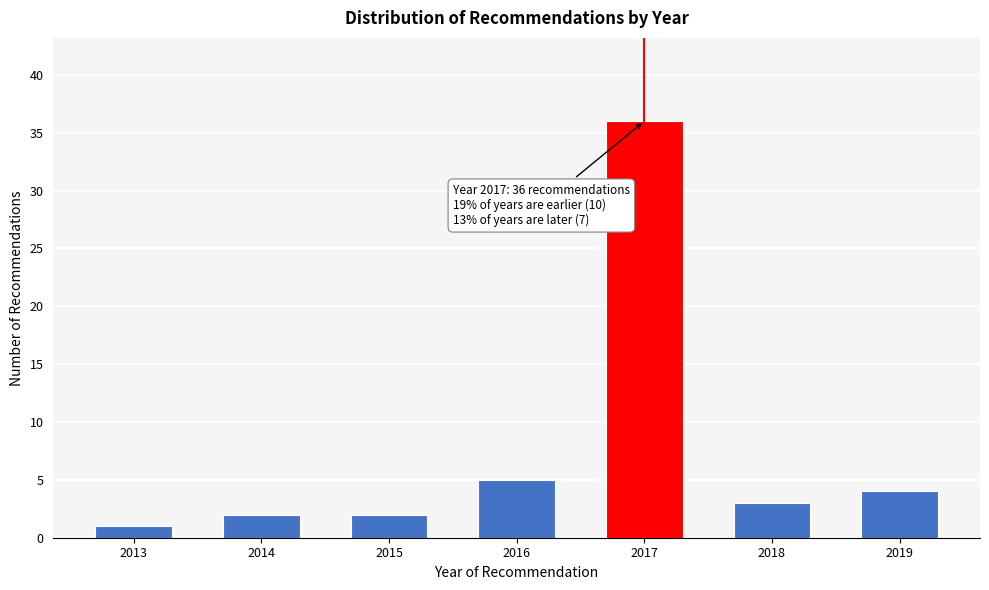

Reading left to right, transcribe all the data shown in this chart.

2013=1	2014=2	2015=2	2016=5	2017=36	2018=3	2019=4